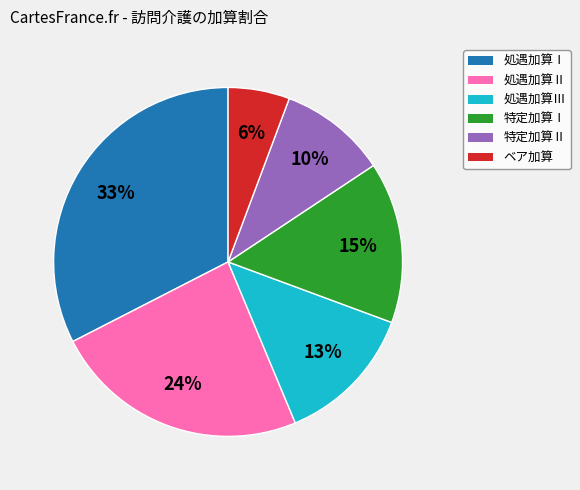

Is ベア加算 the majority of the pie?

No